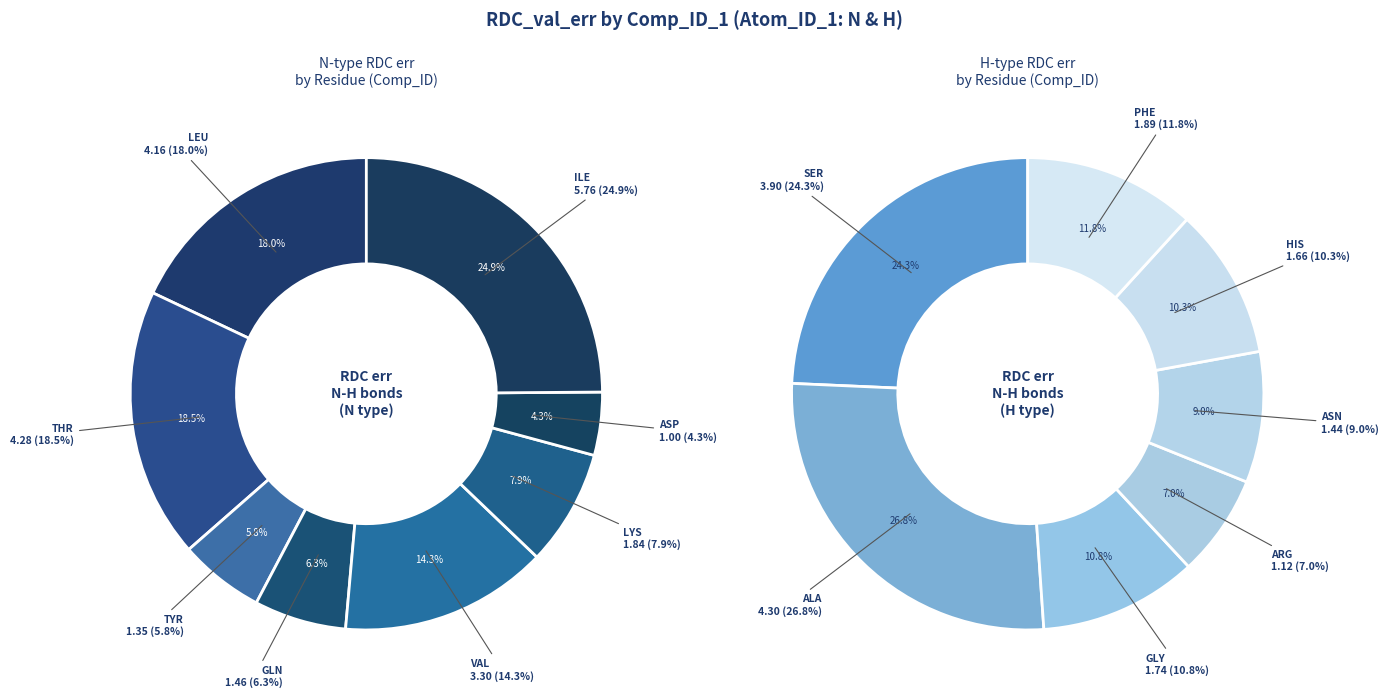

To the nearest percent, what is the combined percentage of H and N?

100%